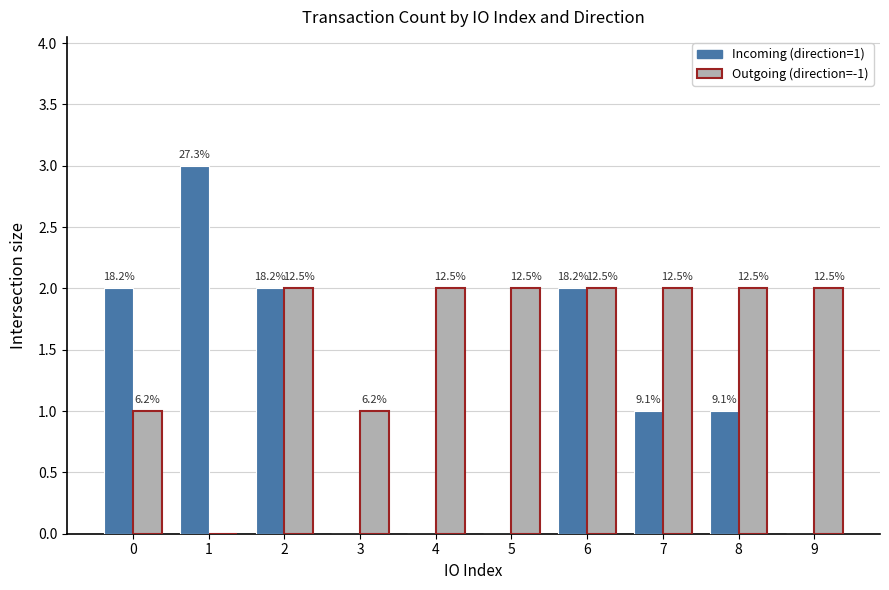

Are the bars grouped side by side (vs. stacked)?

Yes